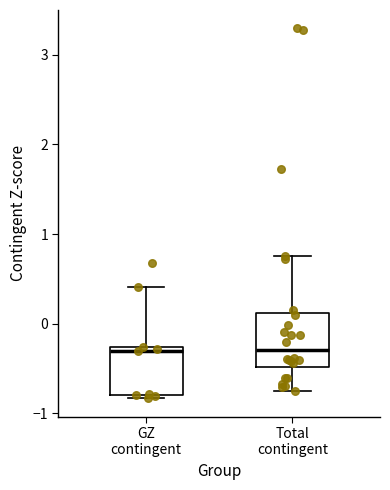

Where is the lower edge of the box for GZ contingent on the y-axis? The values are not printed on the chart, so give them approximately, as read against the axis.

-0.8